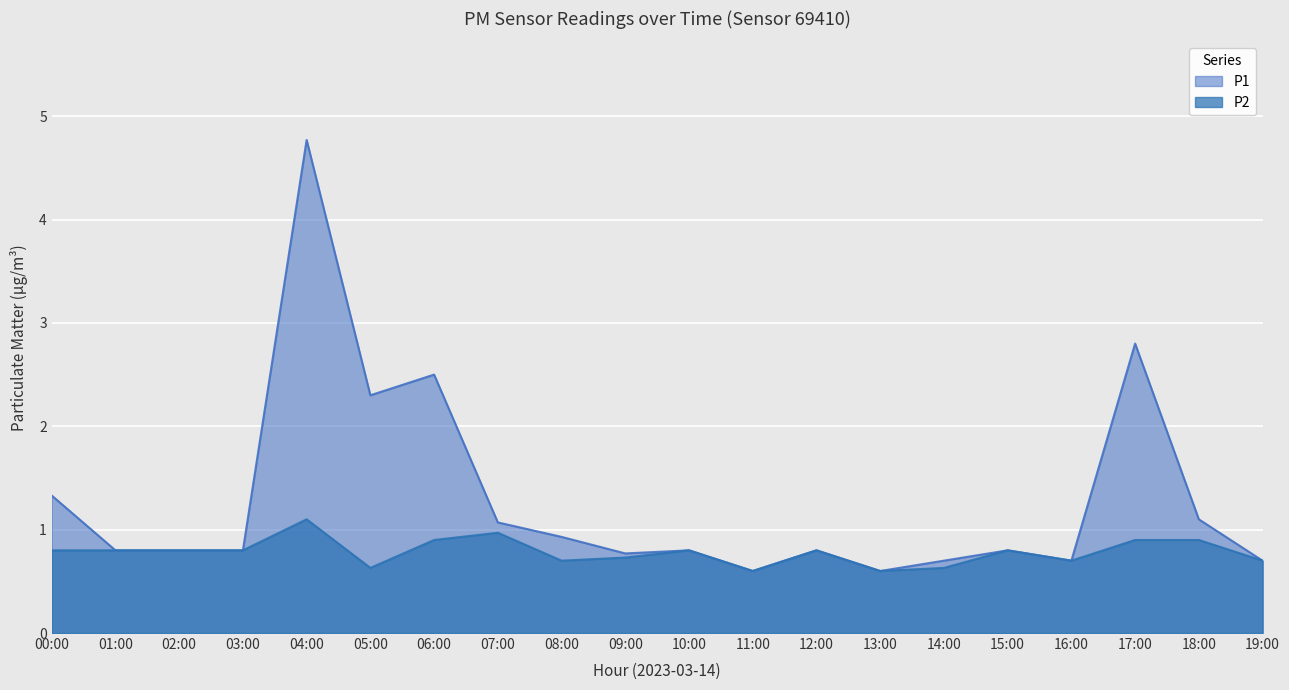

Which has a higher value, 13:00 or 15:00?

15:00